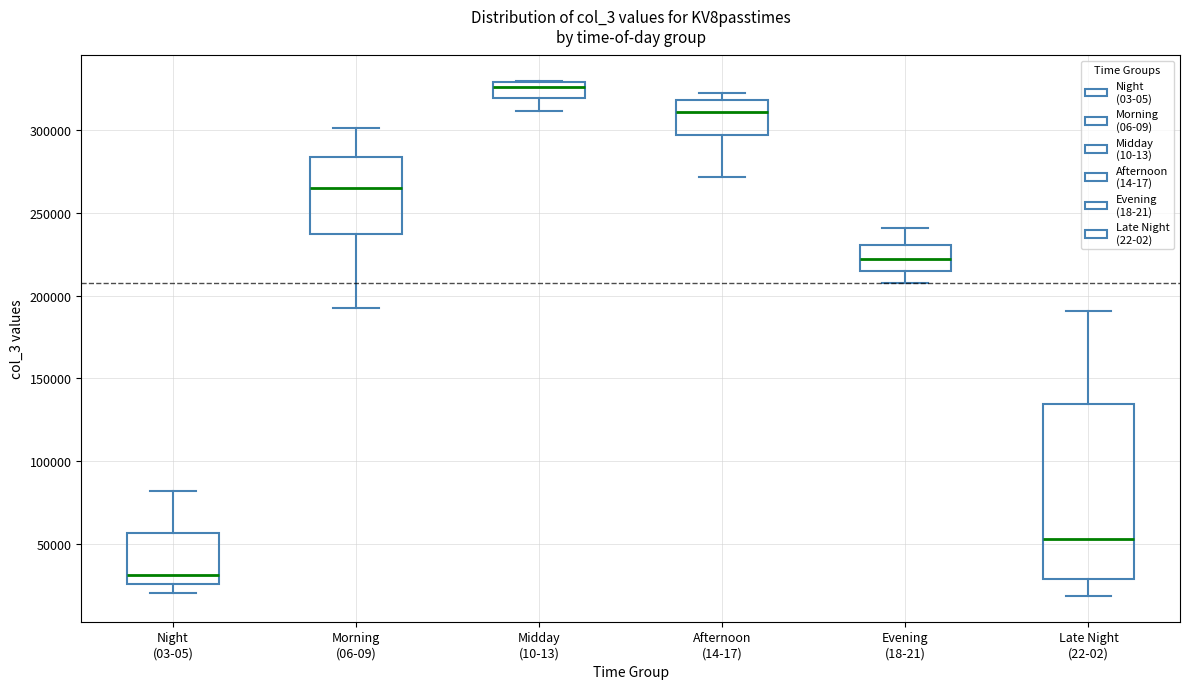

Reading left to right, read every box against the y-axis: the position of its median line, the range the box covers, and the ends of its whiskers. The values are not printed on the chart, so give them approximately, as read against the axis.

Night (03-05): median 30000, box 25000 to 55000, whiskers 20000 to 80000
Morning (06-09): median 265000, box 235000 to 285000, whiskers 195000 to 300000
Midday (10-13): median 325000, box 320000 to 330000, whiskers 310000 to 330000
Afternoon (14-17): median 310000, box 295000 to 320000, whiskers 270000 to 320000 (just above the box's upper edge)
Evening (18-21): median 220000, box 215000 to 230000, whiskers 210000 to 240000
Late Night (22-02): median 55000, box 30000 to 135000, whiskers 20000 to 190000